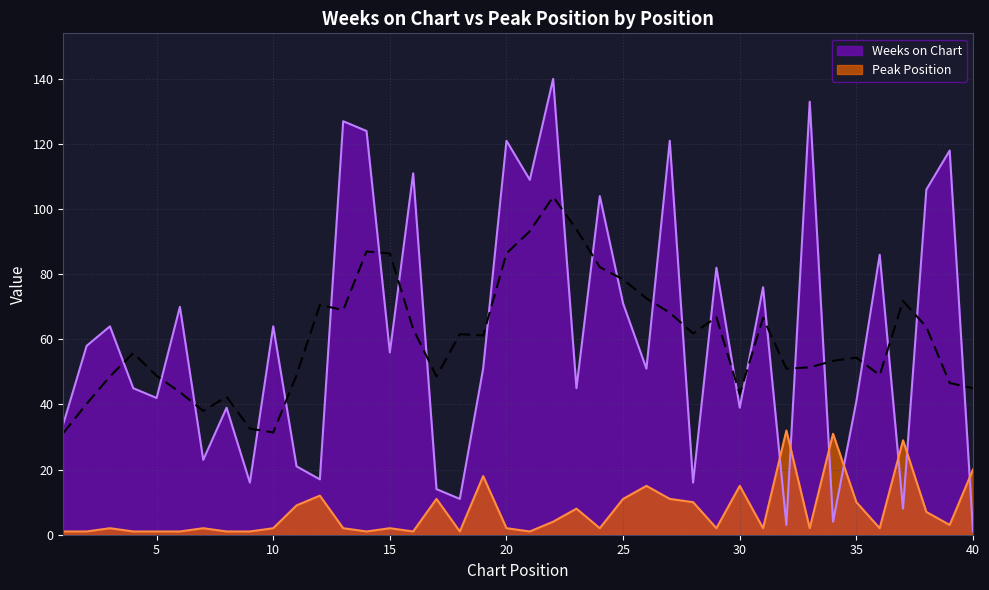

What is the average value of the Weeks on Chart series?

62